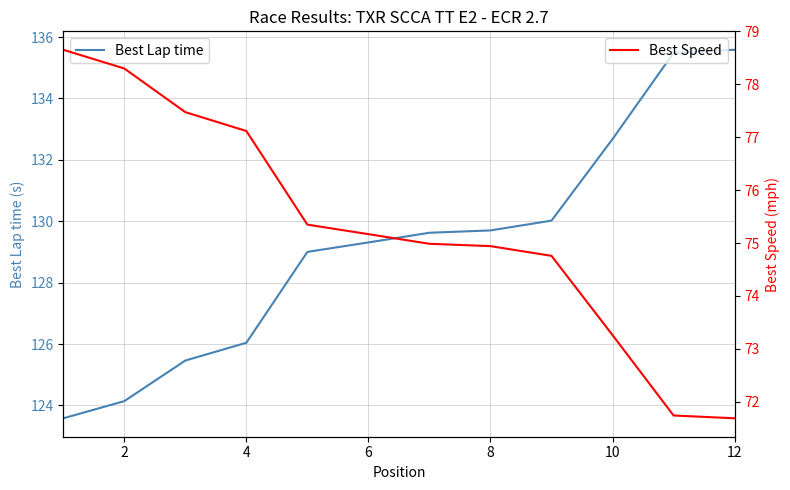

Which series has the largest range (max minus min)?

Best Lap time